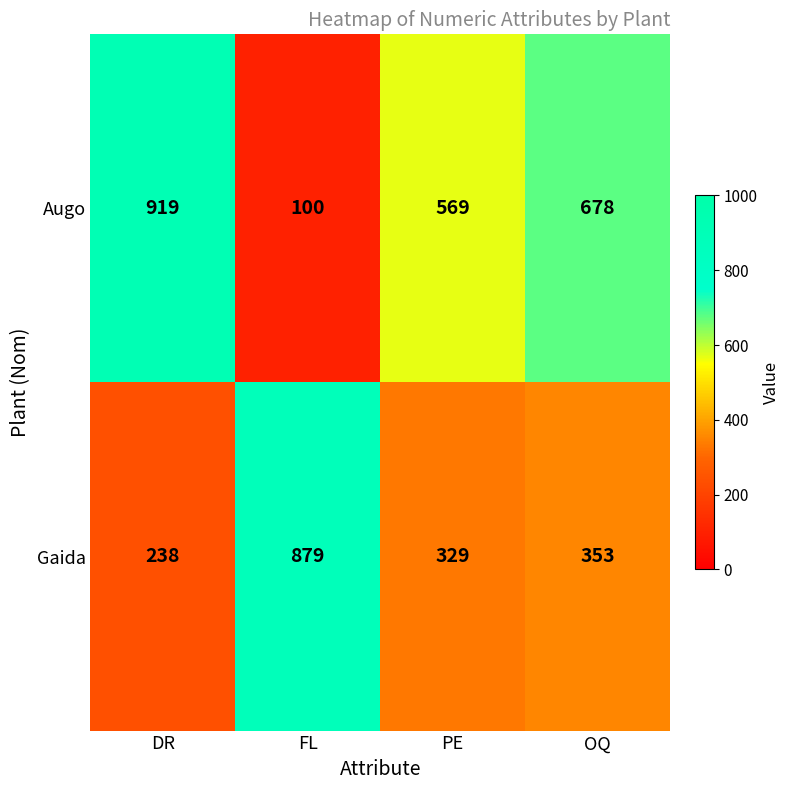

Is it true that Gaida equals 238 at DR?

True